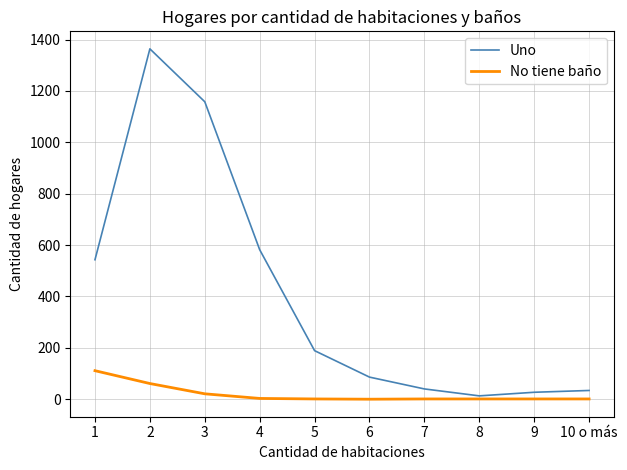

Is this an area chart (filled region under the line)?

No